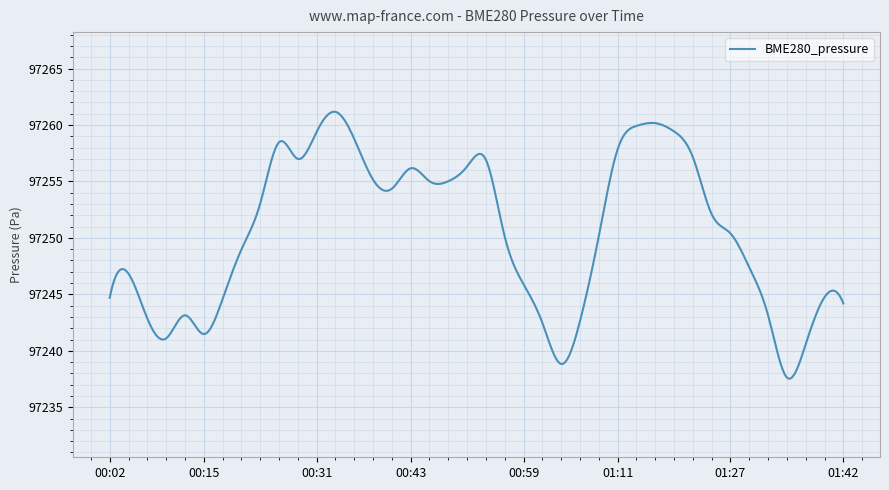

What is the difference between the maximum and minimum values?

23.7